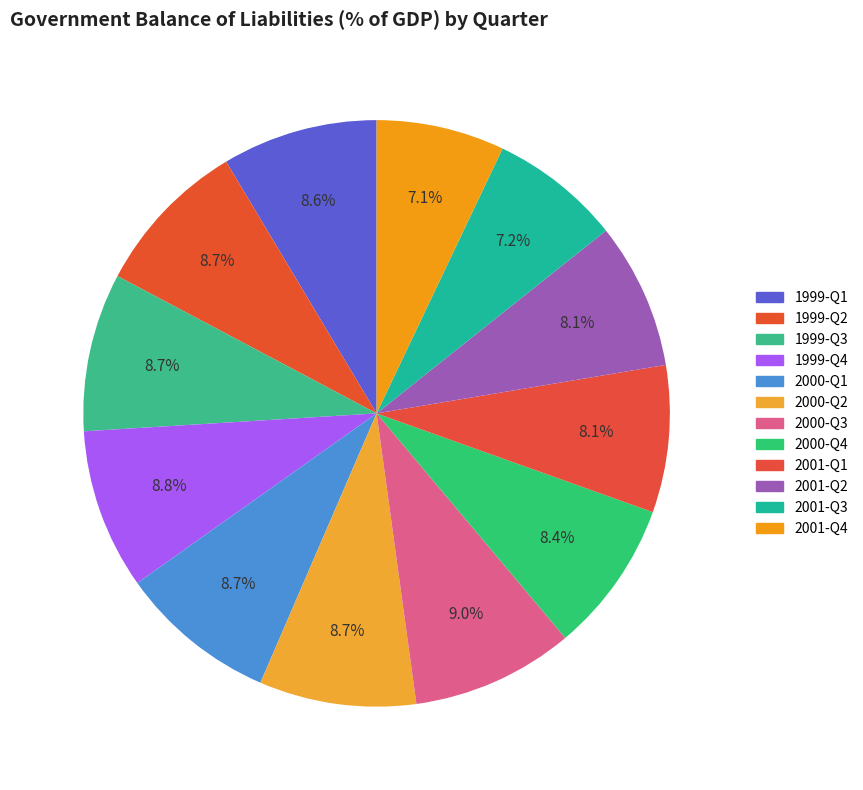

To the nearest percent, what is the difference between the largest and smallest slice percentages?

2%